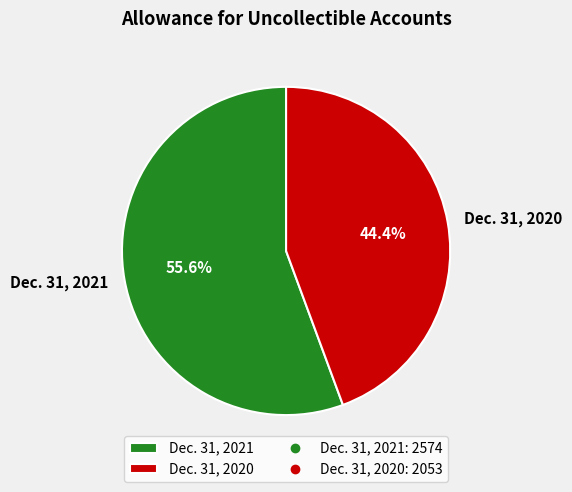

Rank the categories by value from highest to lowest.

Dec. 31, 2021, Dec. 31, 2020